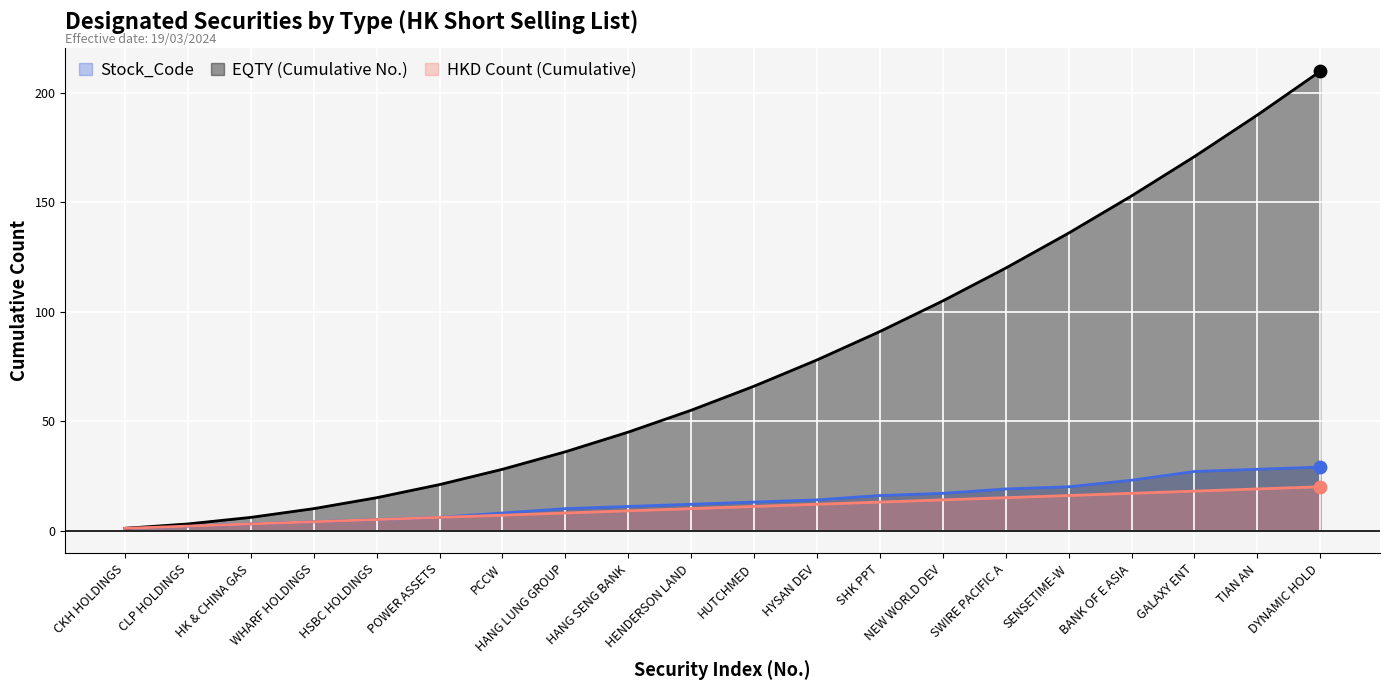

What are all the series names shown in the legend?

Stock_Code, EQTY (Cumulative No.), HKD Count (Cumulative)